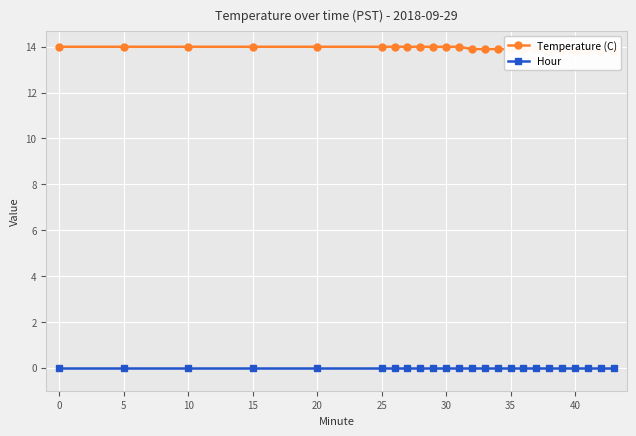

Which series has the widest spread of values?

Temperature (C)